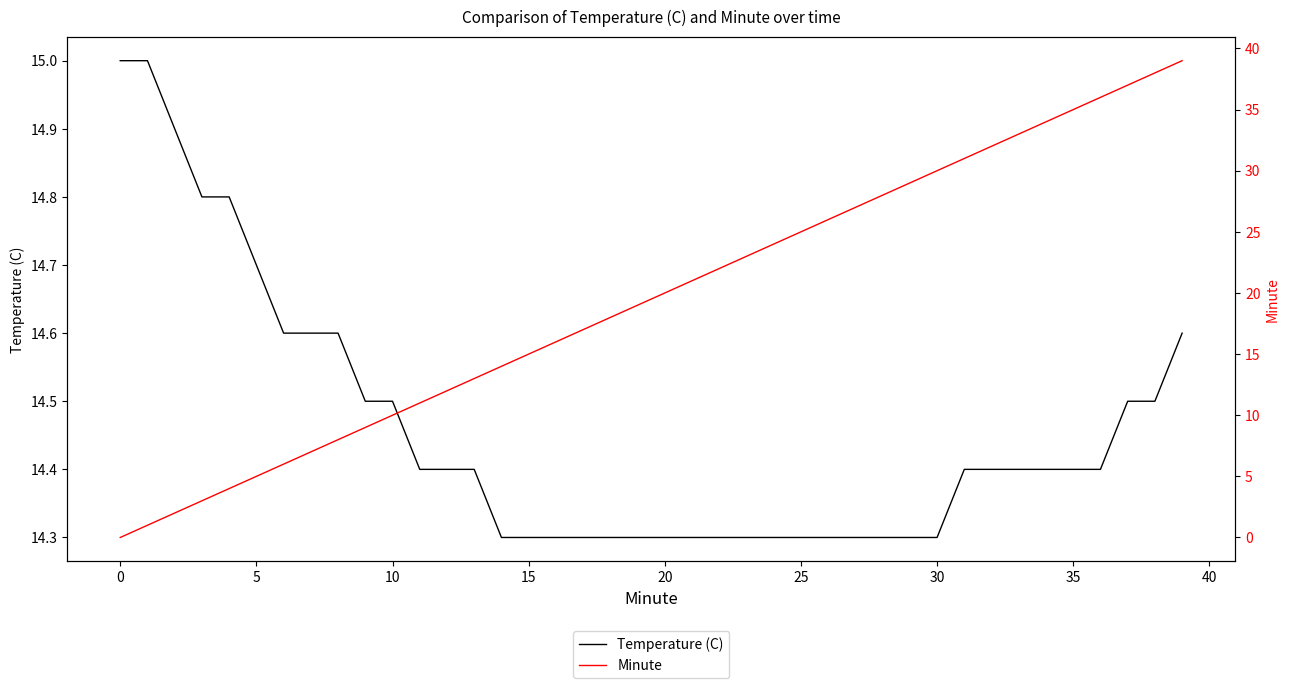

How many data points does each series have?

40